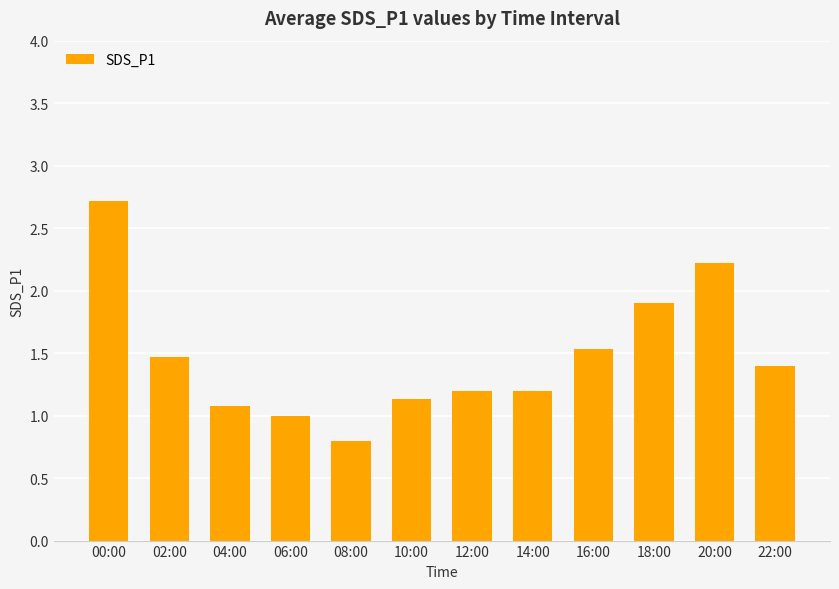

What is the average value?

1.5